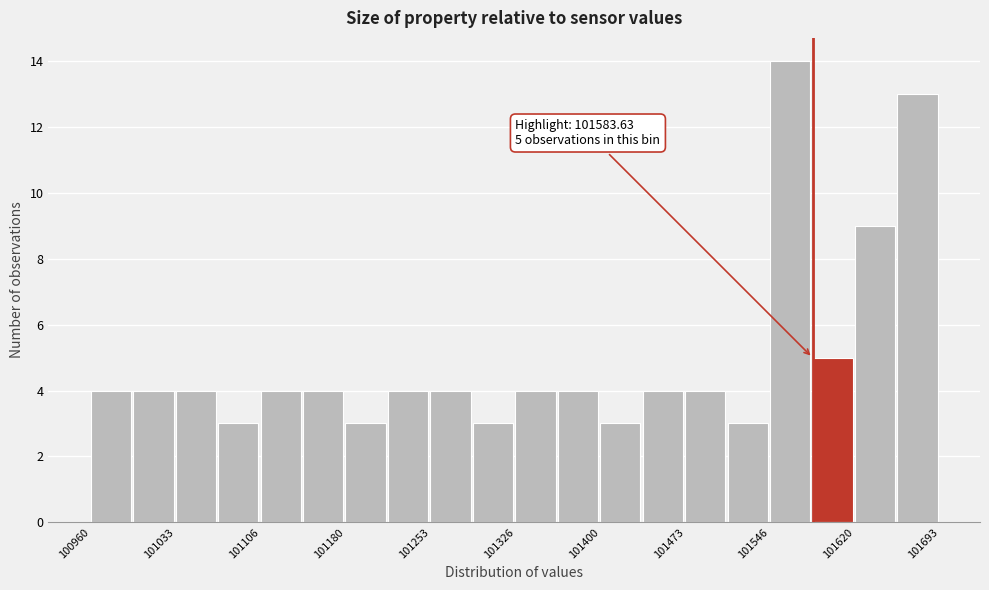

Read against the x-axis, roughly where is the centre of the tallest bar?

101560